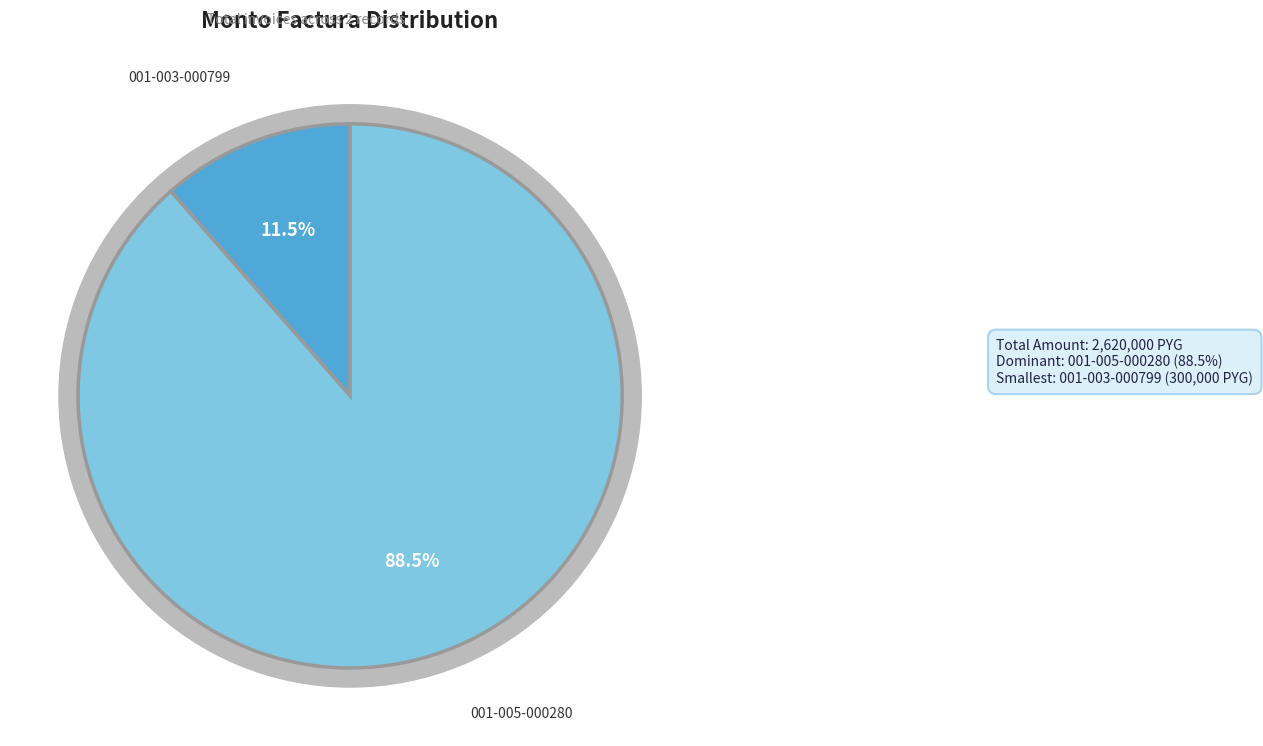

What is the smallest slice in the pie chart?

001-003-000799